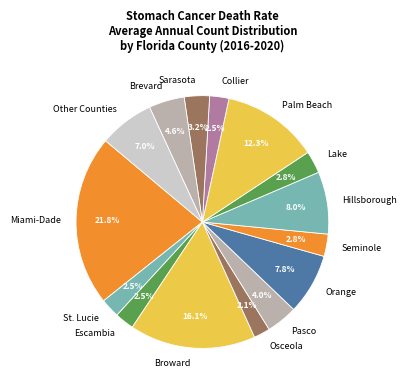

What percentage do Pasco and Hillsborough together represent?

12.0%